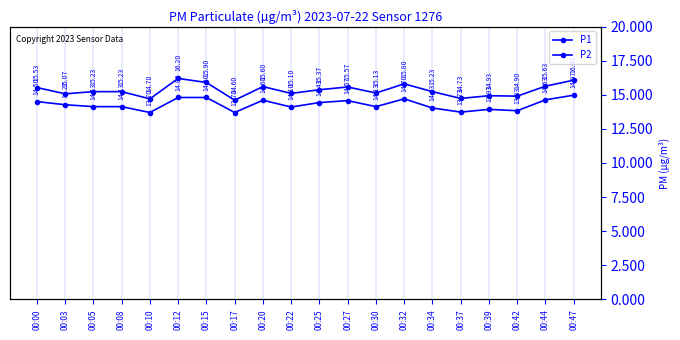

True or false: P2 and P1 intersect in this chart.

False